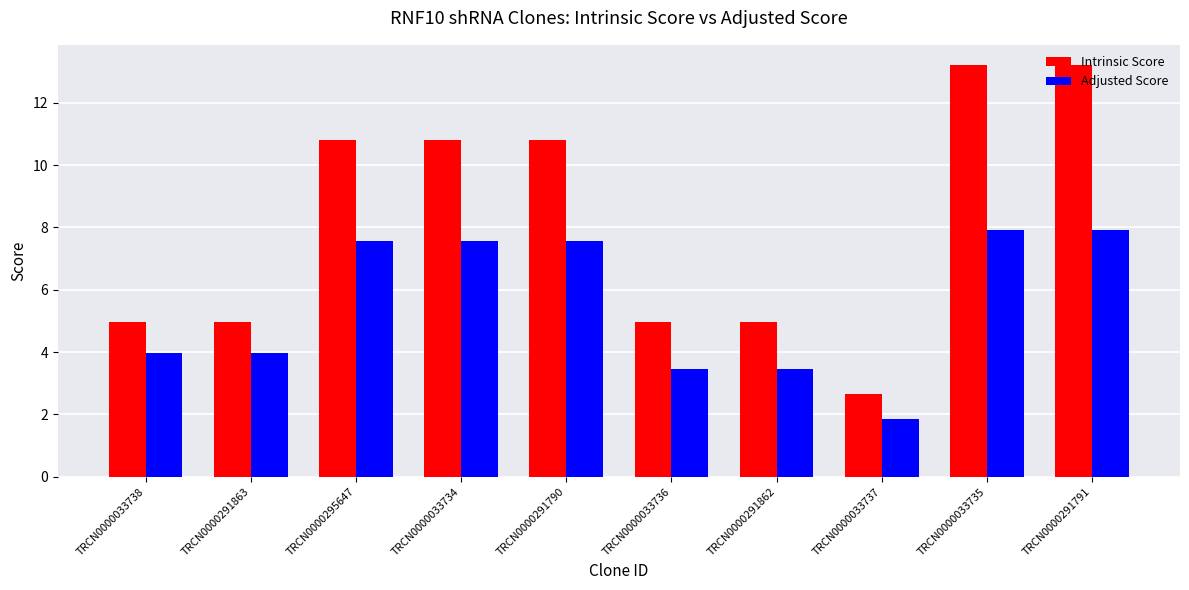

What is the minimum value shown in the chart?

1.8